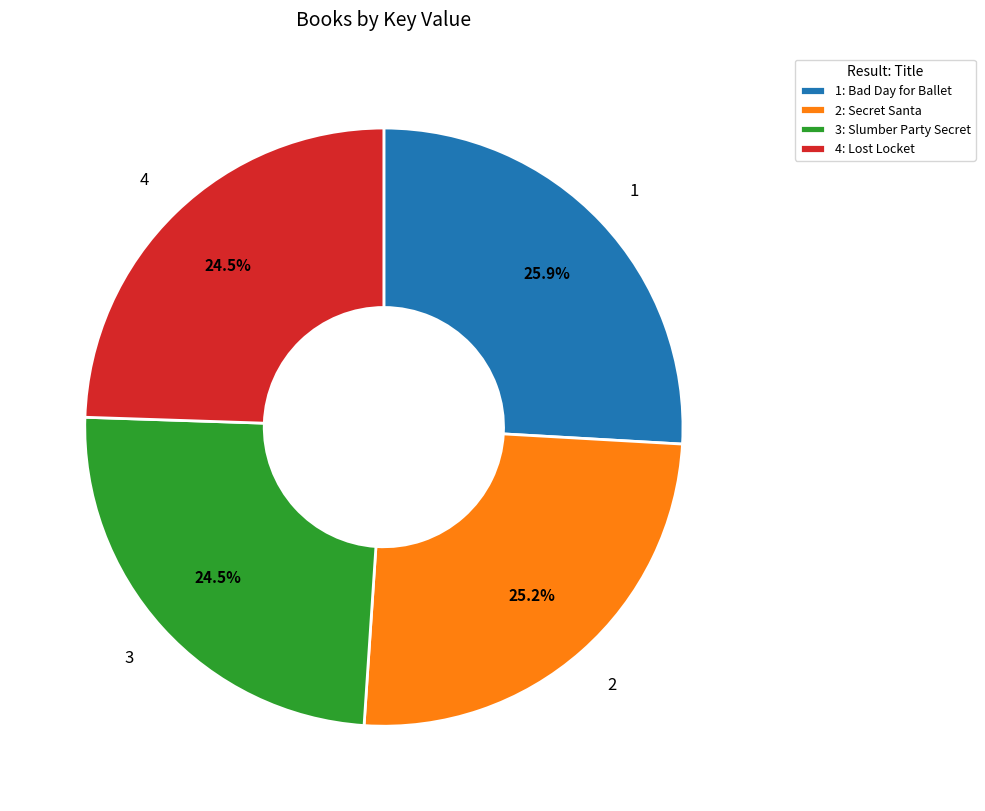

What portion of the pie excludes 3: Slumber Party Secret?

75.5%